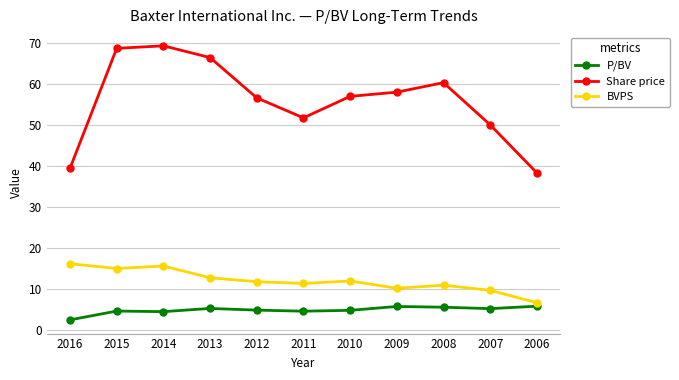

The P/BV series shows 1.7 at 2007. True or false?

False